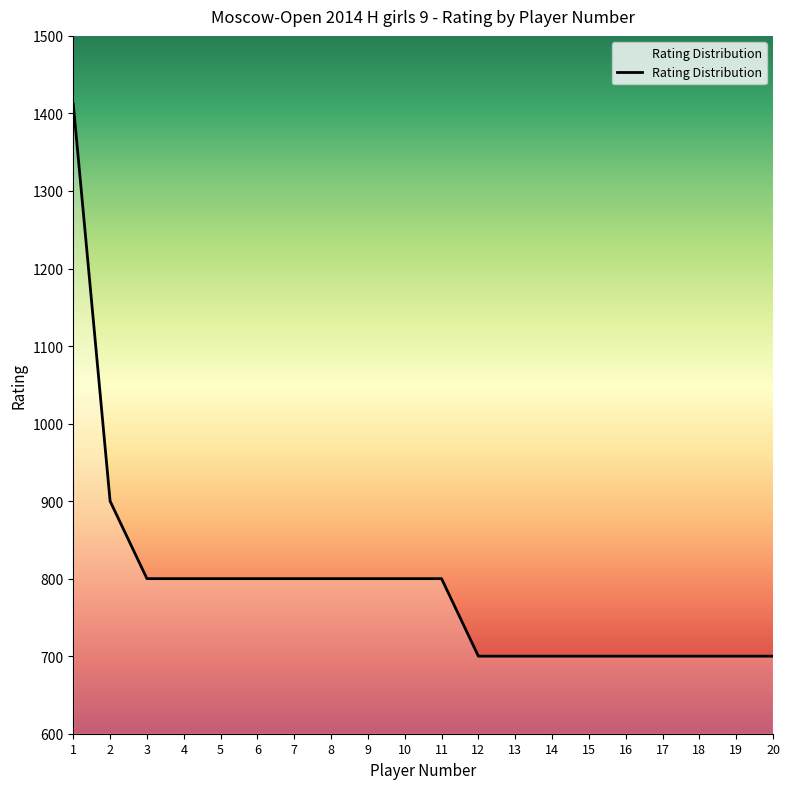

How many lines are shown in the chart?

1